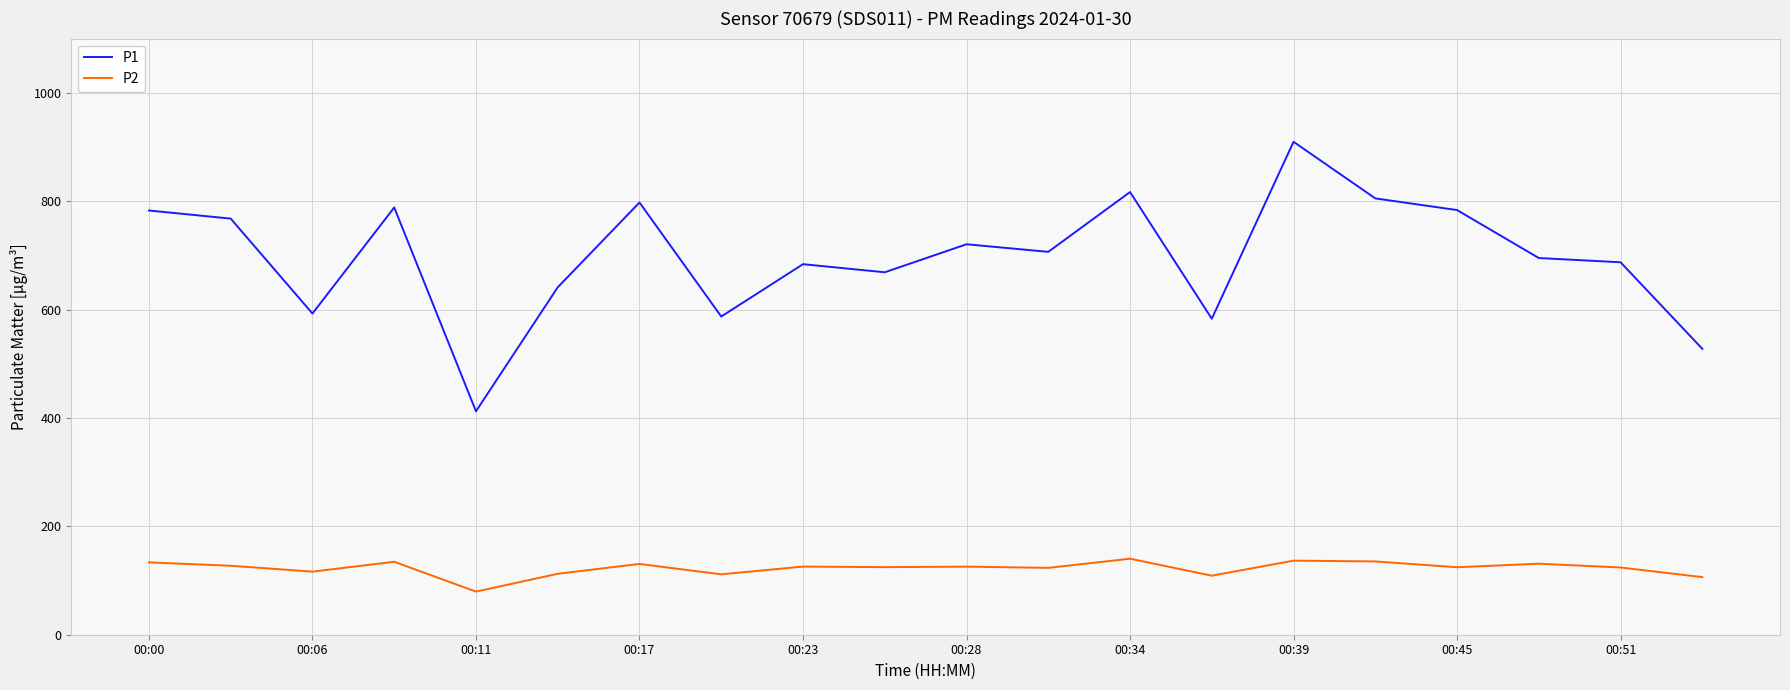

What is the difference between the maximum and minimum values in the P2 series?

60.7